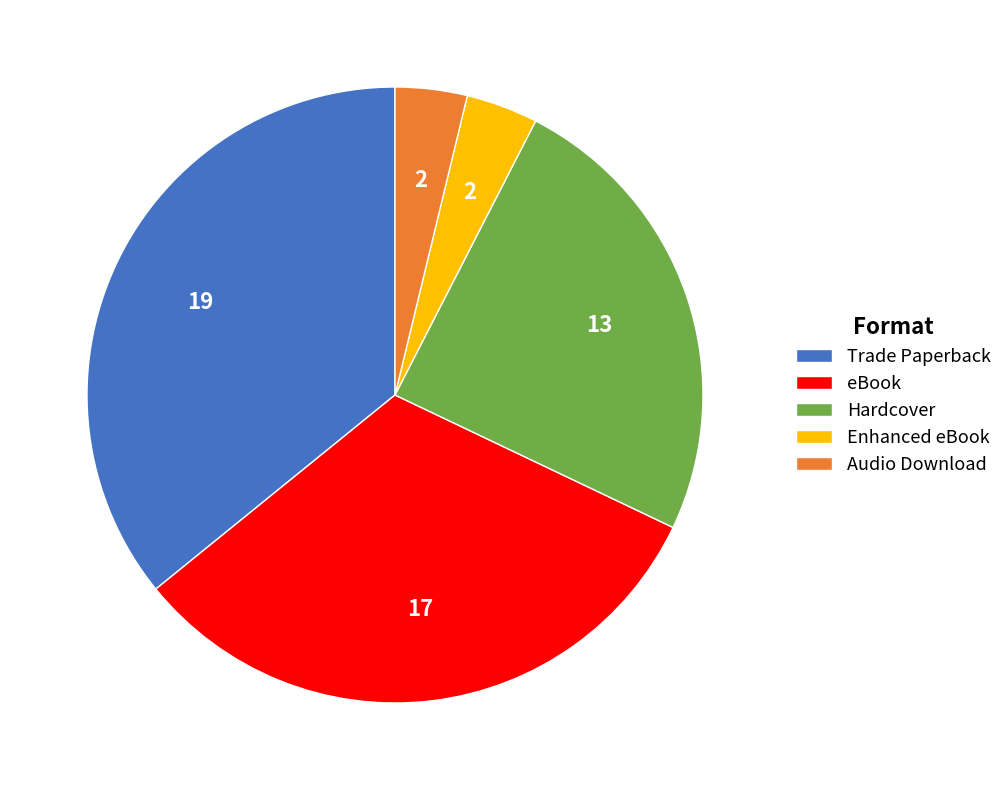

Between Hardcover and Enhanced eBook, which is larger?

Hardcover